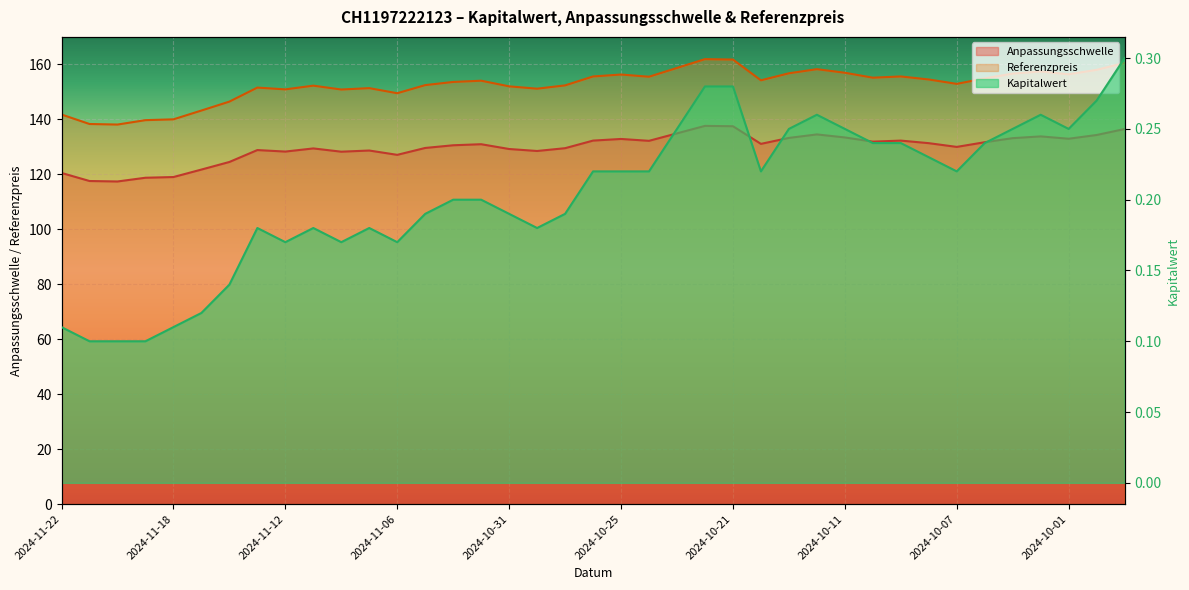

What is the highest value of the Kapitalwert series?

0.3